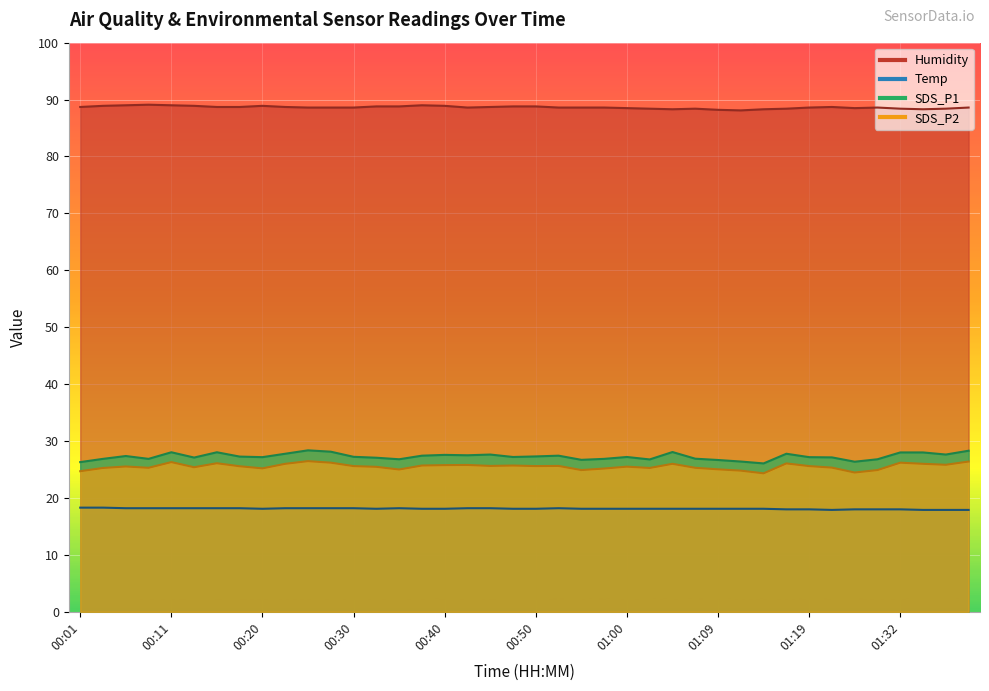

What is the sum of the Temp values at 00:55 and 00:37?

36.2